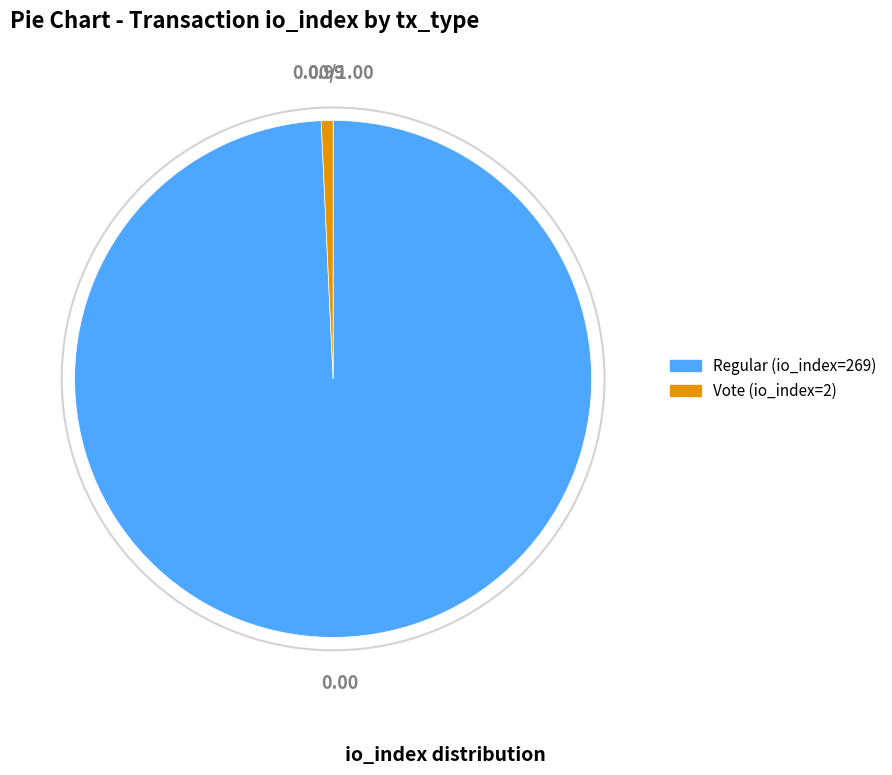

What is the ratio of the value at Regular (io_index=269) to the value at Vote (io_index=2)?

134.5